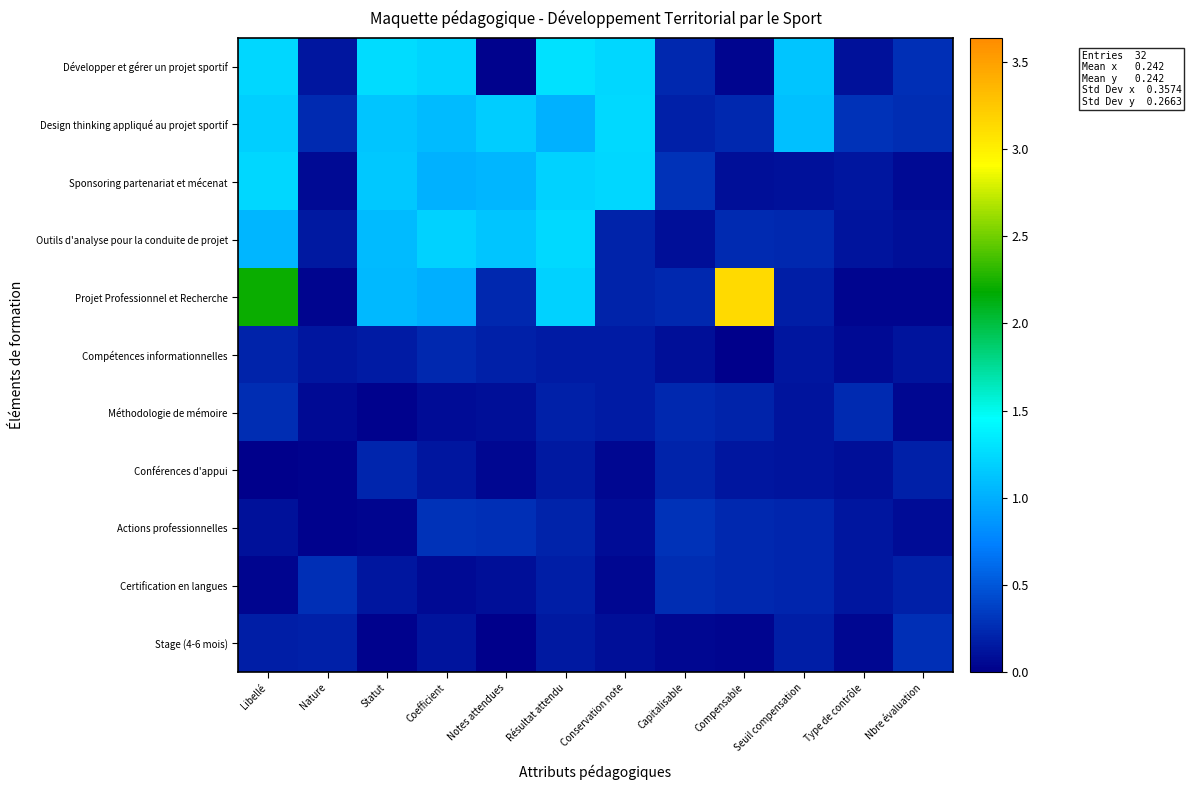

How many categories are shown in the chart?

12